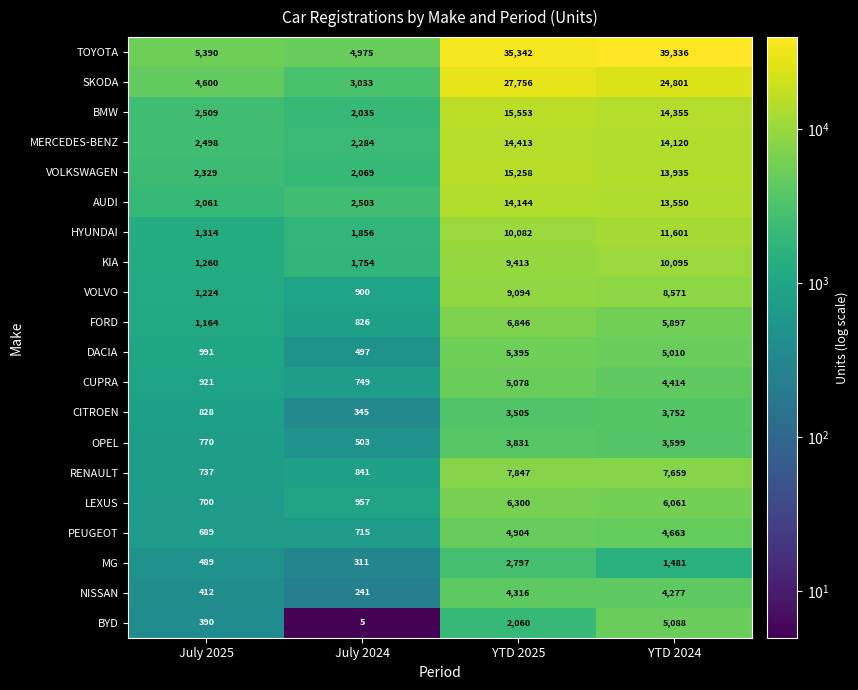

At which label does VOLVO first exceed 8571?

YTD 2025